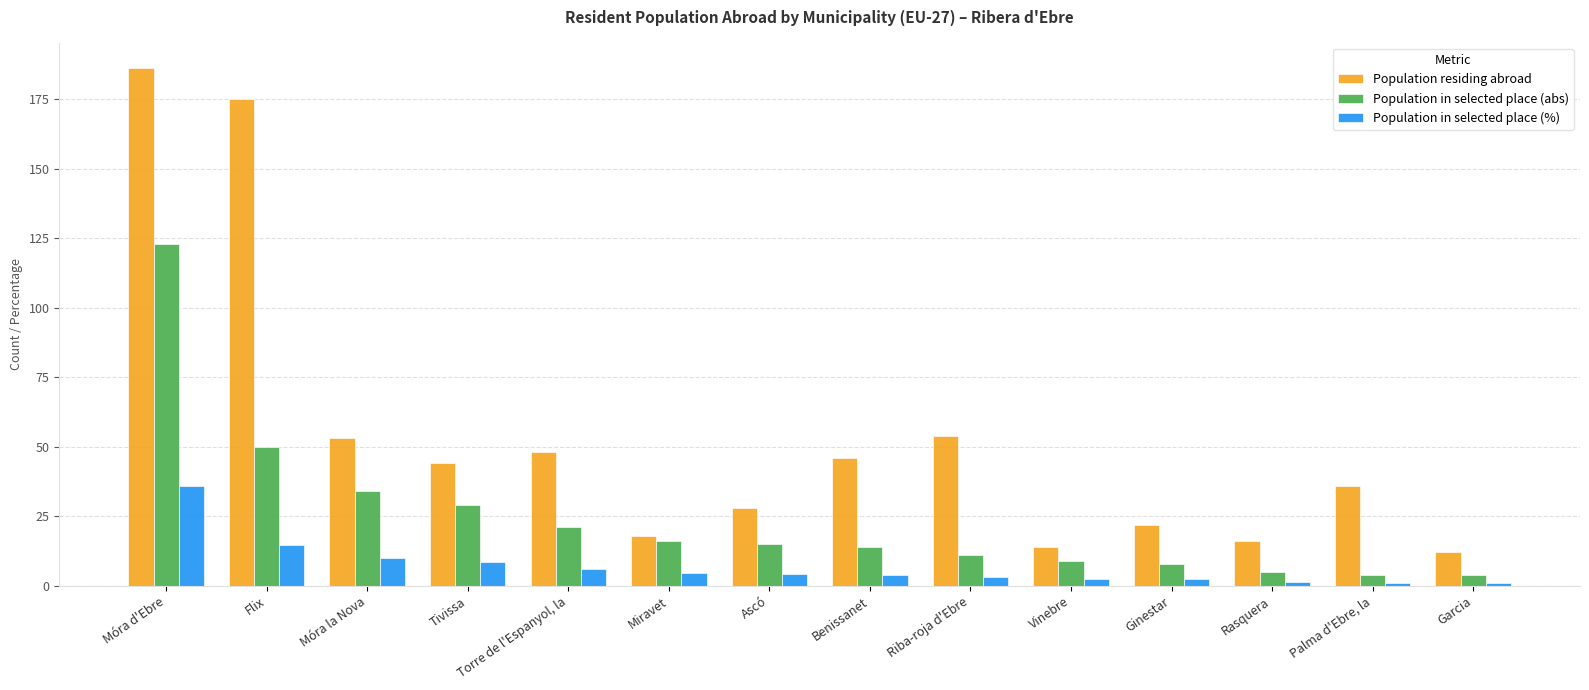

The Population residing abroad series shows 64.6 at Palma d'Ebre, la. True or false?

False